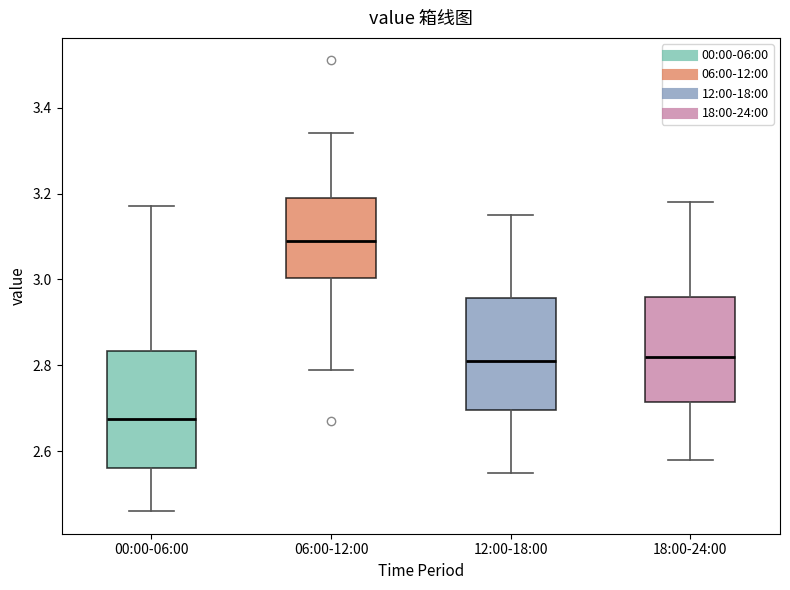

Reading left to right, transcribe this box plot: for each box, give where its median line is, the range the box spans, and where its two whiskers end, as read against the y-axis. The values are not printed on the chart, so give them approximately, as read against the axis.

00:00-06:00: median 2.68, box 2.56 to 2.84, whiskers 2.46 to 3.18
06:00-12:00: median 3.10, box 3.00 to 3.20, whiskers 2.80 to 3.34
12:00-18:00: median 2.82, box 2.70 to 2.96, whiskers 2.56 to 3.16
18:00-24:00: median 2.82, box 2.72 to 2.96, whiskers 2.58 to 3.18